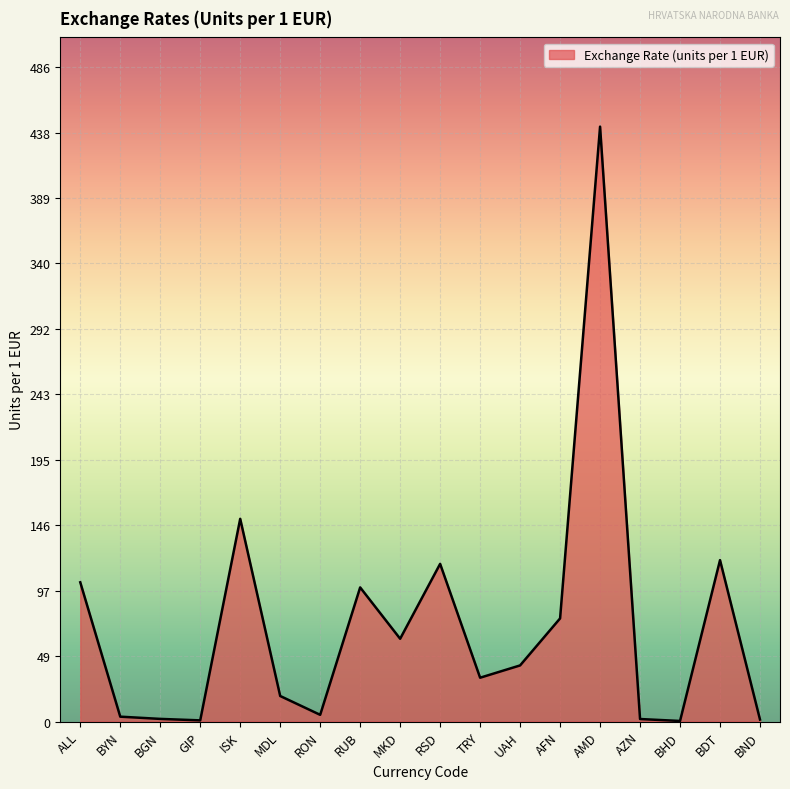

Where is the data nearest to the value 221?

ISK